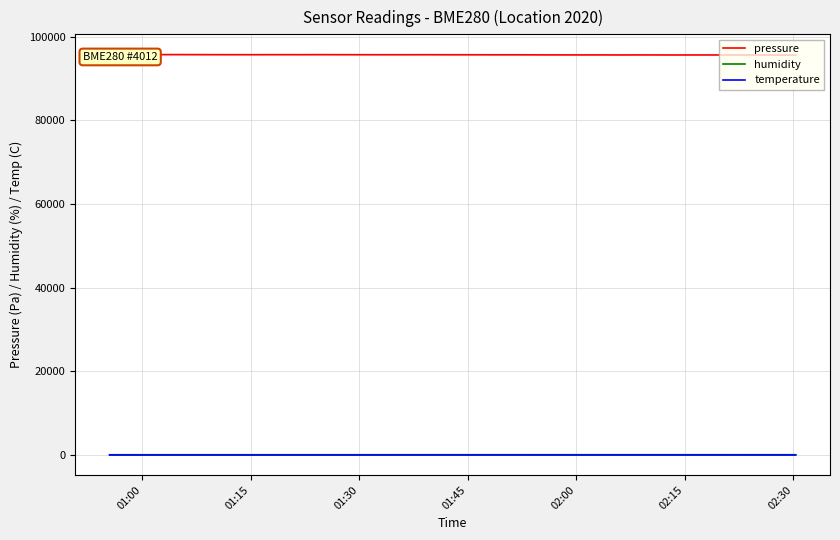

What is the value of the pressure point at the 25th from the left?

95662.6